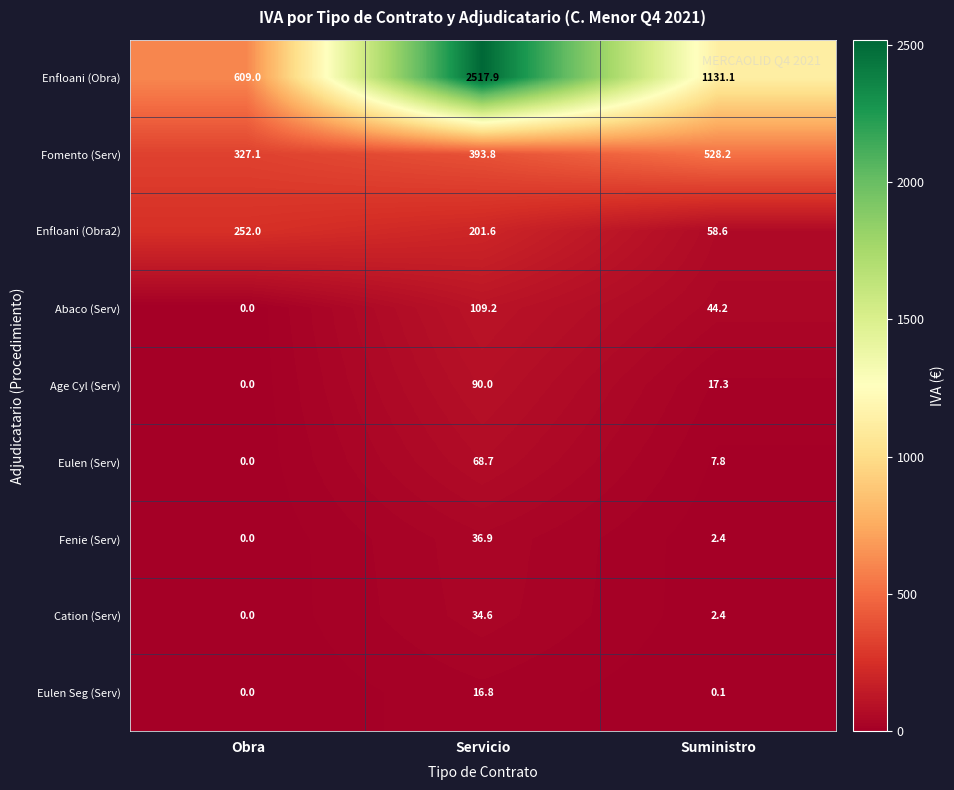

What is the difference between the highest and lowest values at Suministro?

1131.0